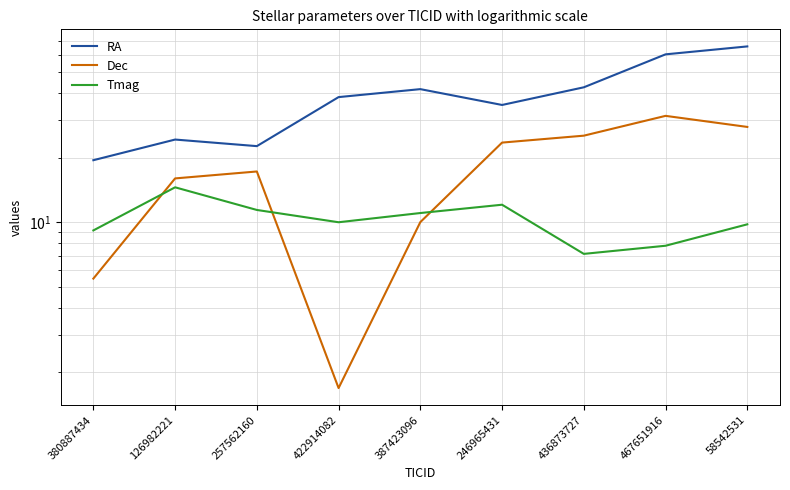

What is the average value of the RA series?

39.0